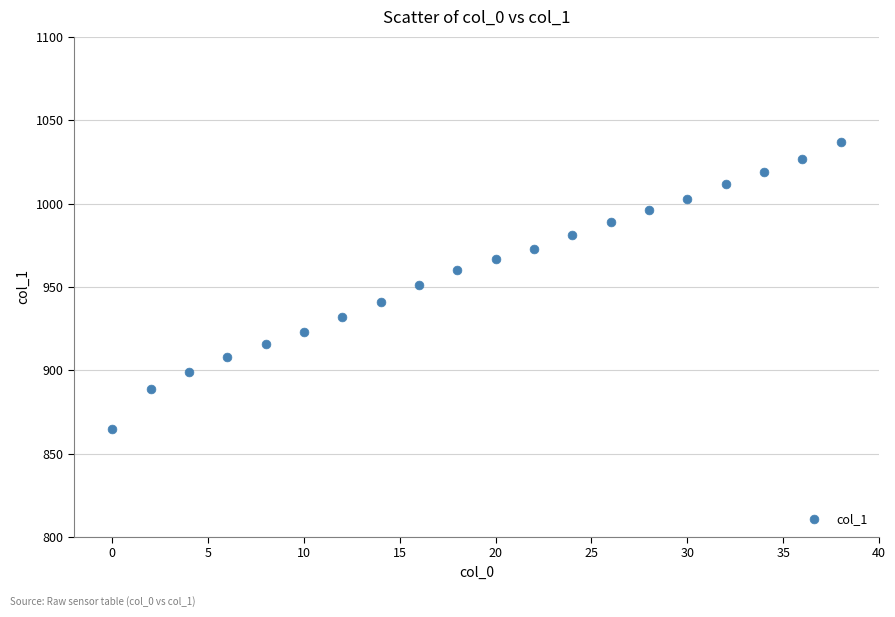

What is the range of Y values (max minus min)?

172